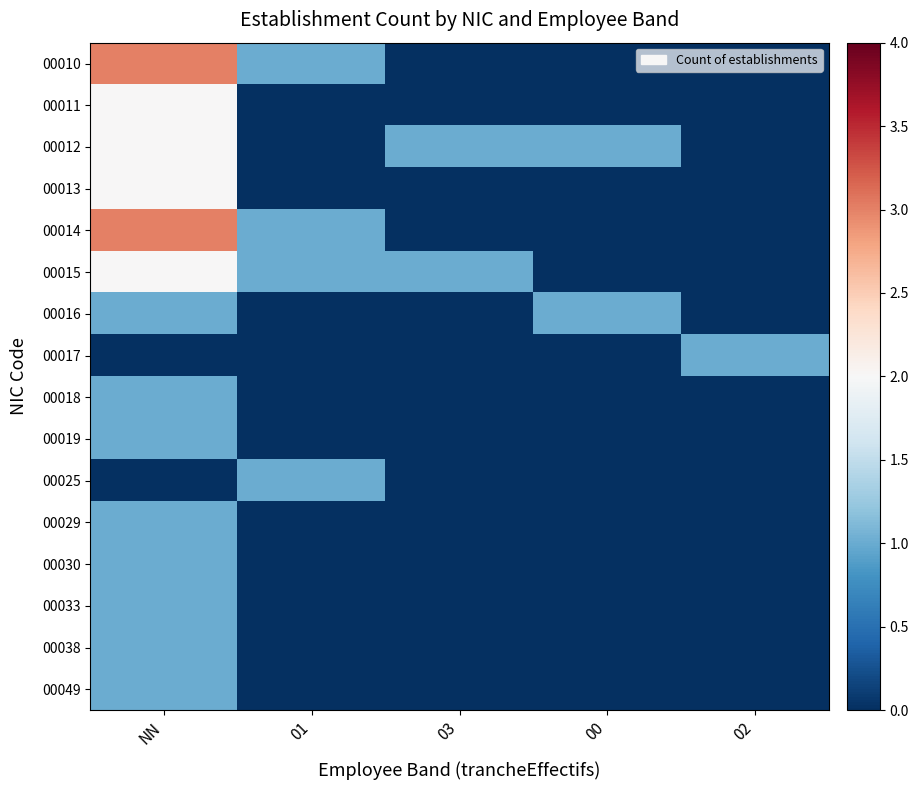

Which label corresponds to the smallest value in the chart?

03